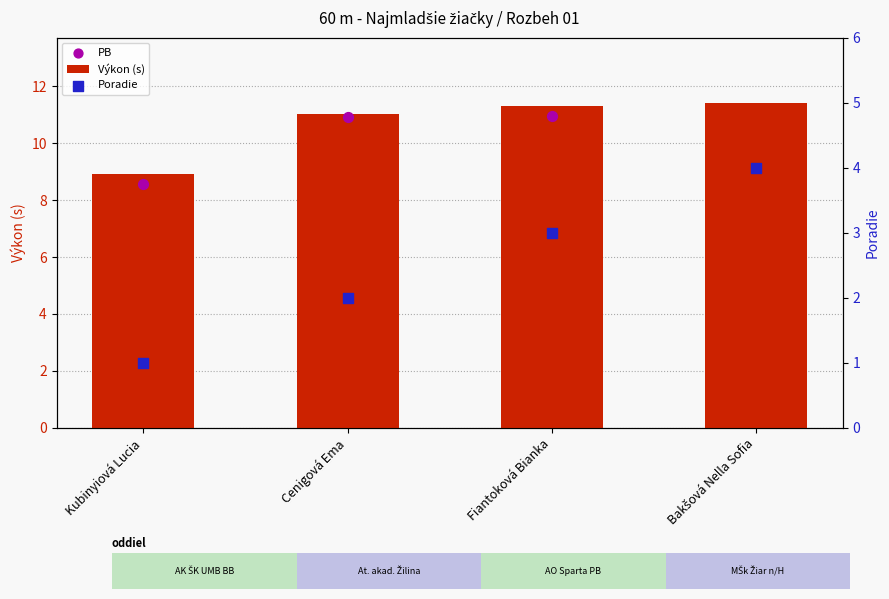

Approximately how many times larger is the value at Bakšová Nella Sofia compared to Cenigová Ema?

2.0